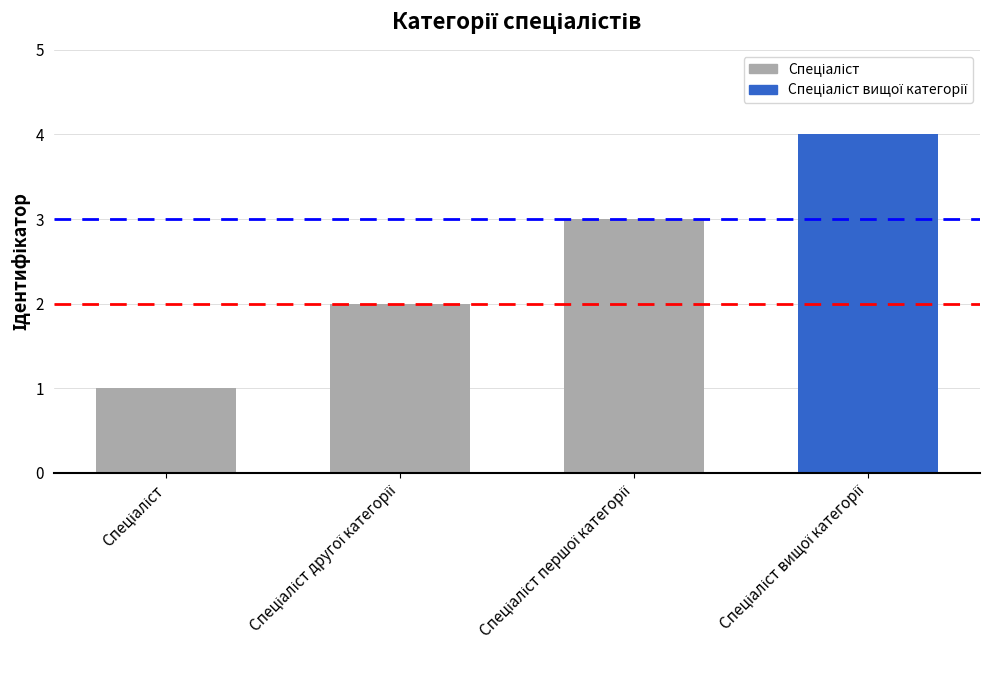

Are the bars grouped side by side (vs. stacked)?

No